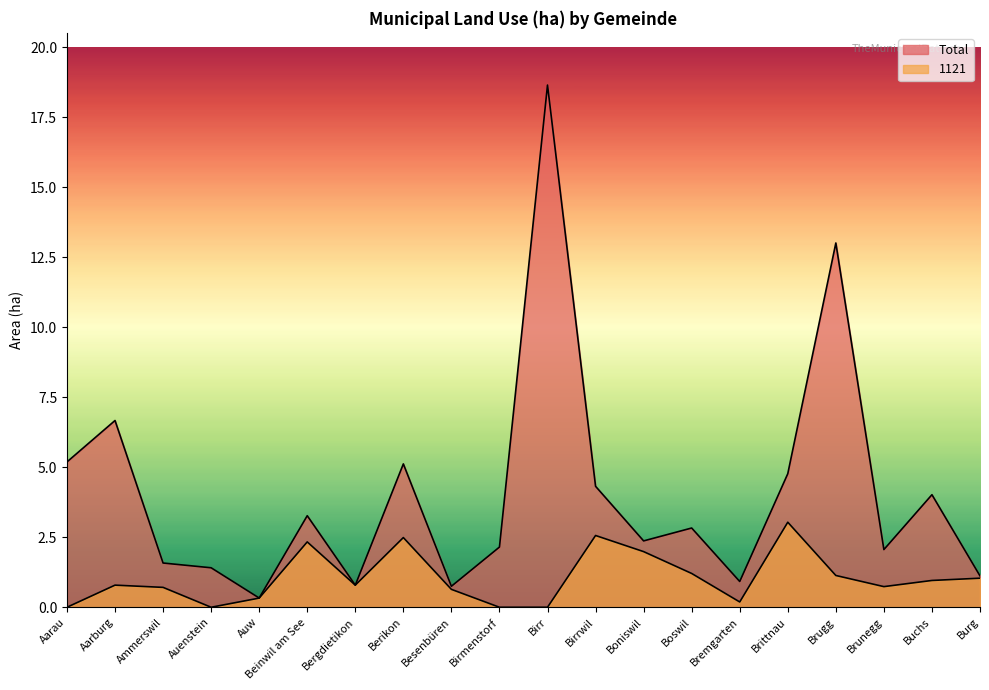

Reading right to left, extract all data points from this chart.

Total: 1.1	4.0	2.1	13.0	4.8	0.9	2.8	2.4	4.3	18.6	2.1	0.8	5.1	0.8	3.3	0.3	1.4	1.6	6.7	5.2
1121: 1.0	1.0	0.7	1.1	3.0	0.2	1.2	2.0	2.6	0.0	0.0	0.6	2.5	0.8	2.3	0.3	0.0	0.7	0.8	0.0